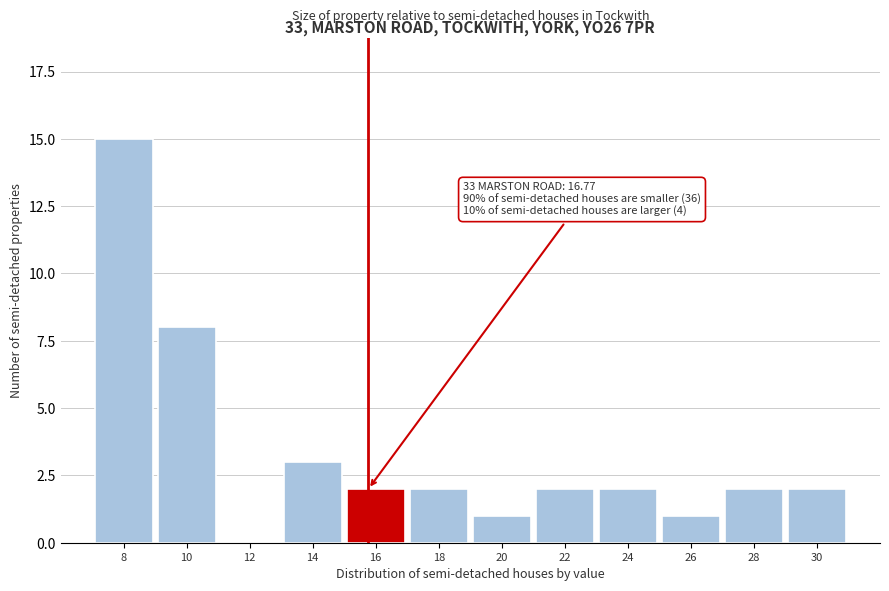

Reading left to right, transcribe all the data shown in this chart.

8=15	10=8	12=0	14=3	16=2	18=2	20=1	22=2	24=2	26=1	28=2	30=2